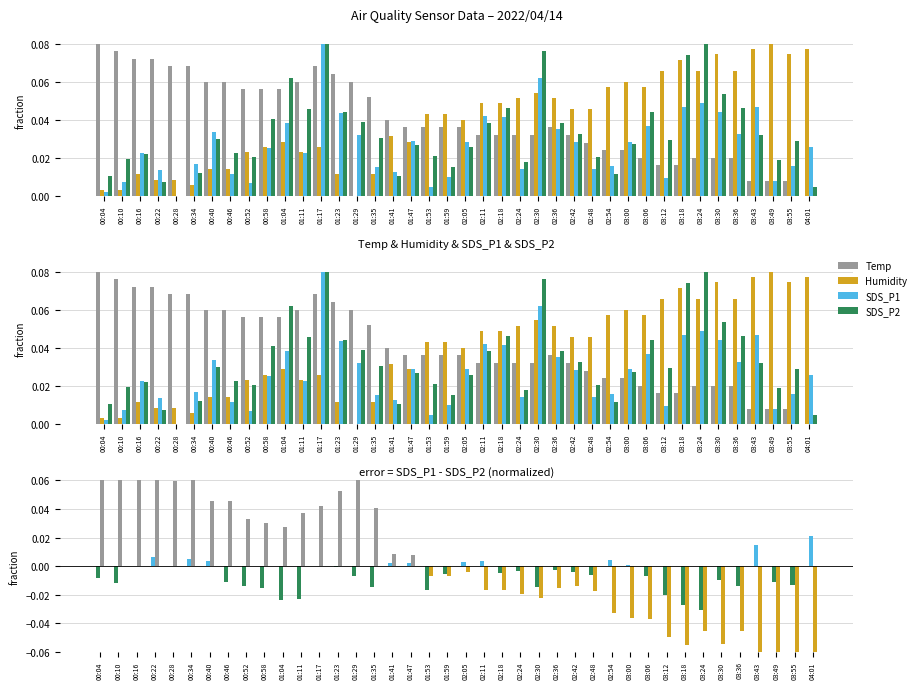

What is the difference between the maximum and minimum values in the SDS_P1 series?

0.1